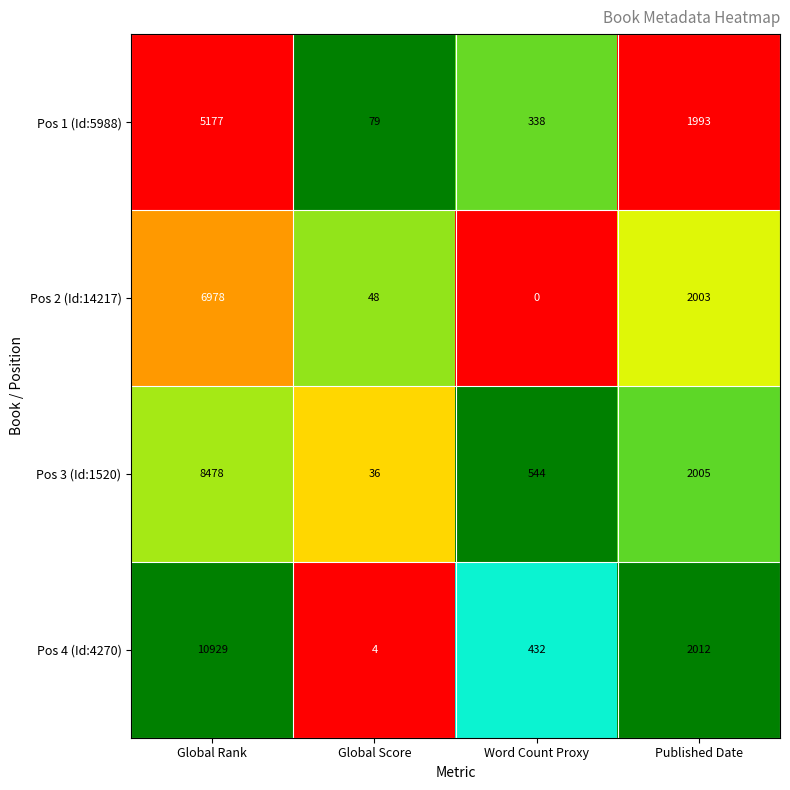

Between Global Rank and Word Count Proxy, which series saw the biggest shift?

Pos 4 (Id:4270)